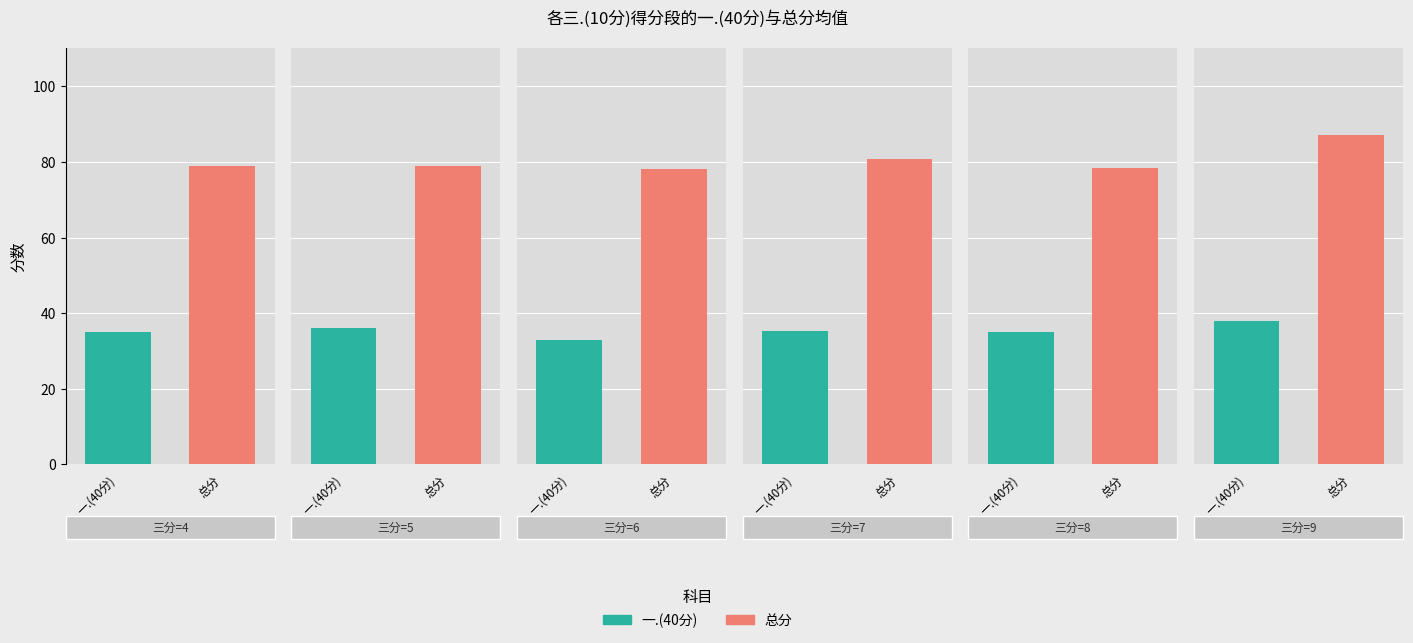

Which series changed the most between 4 and 5?

一.(40分)